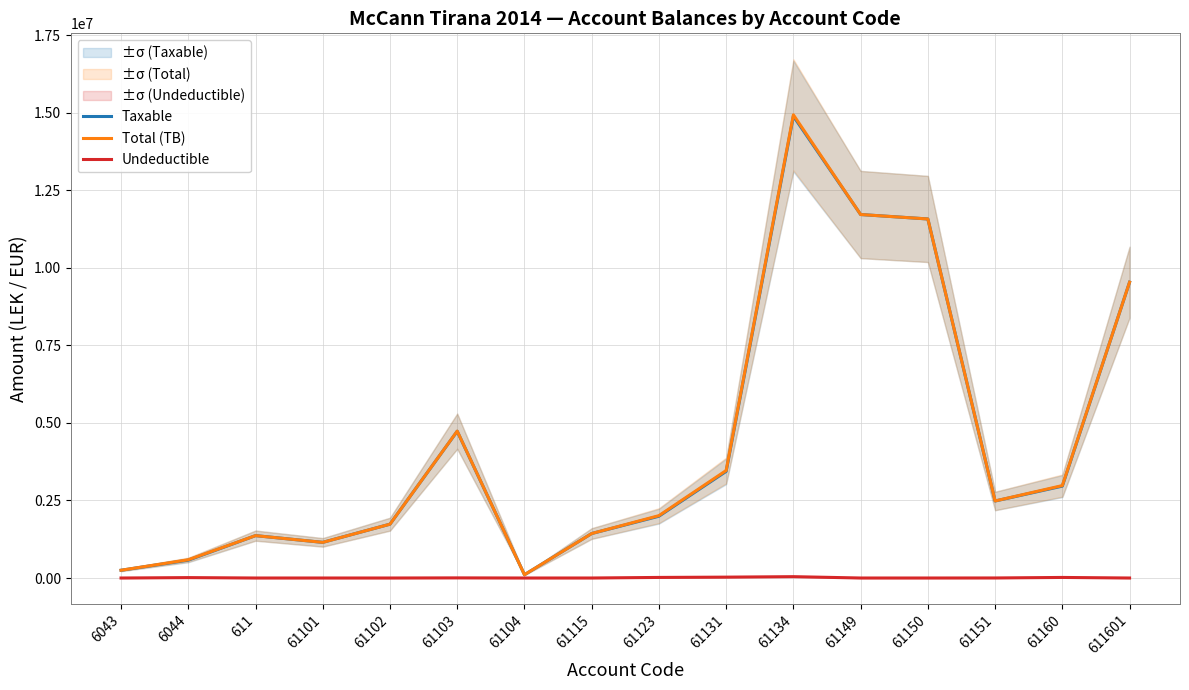

True or false: Taxable and Undeductible intersect in this chart.

False